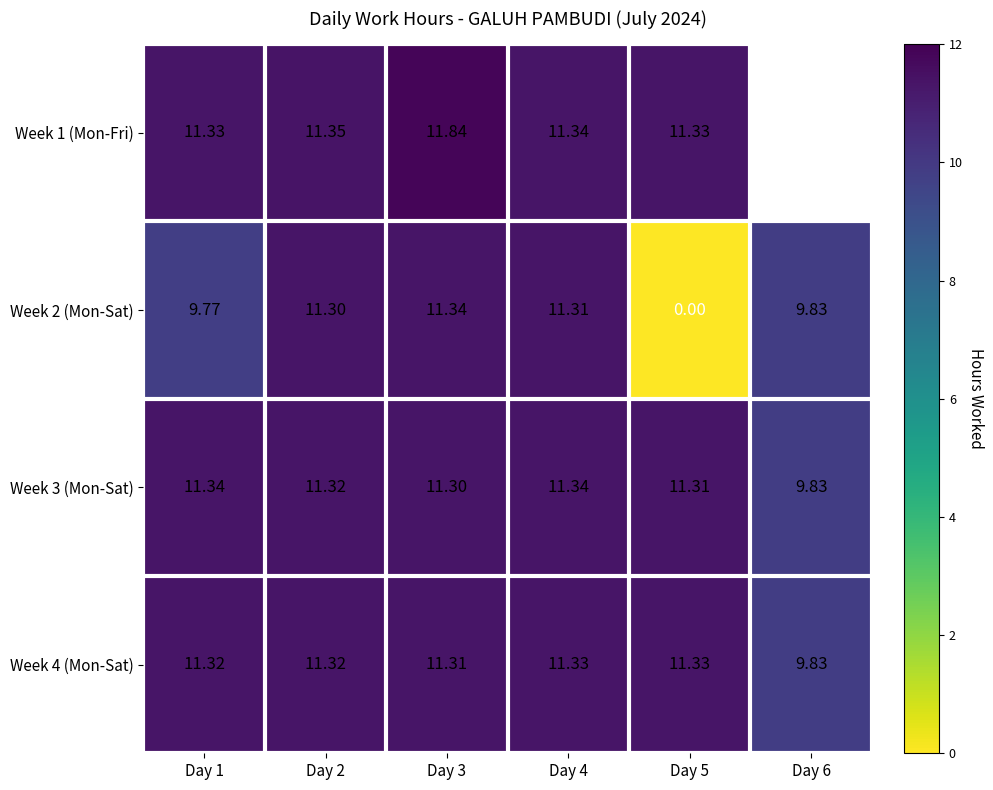

How many distinct data groups are displayed?

4